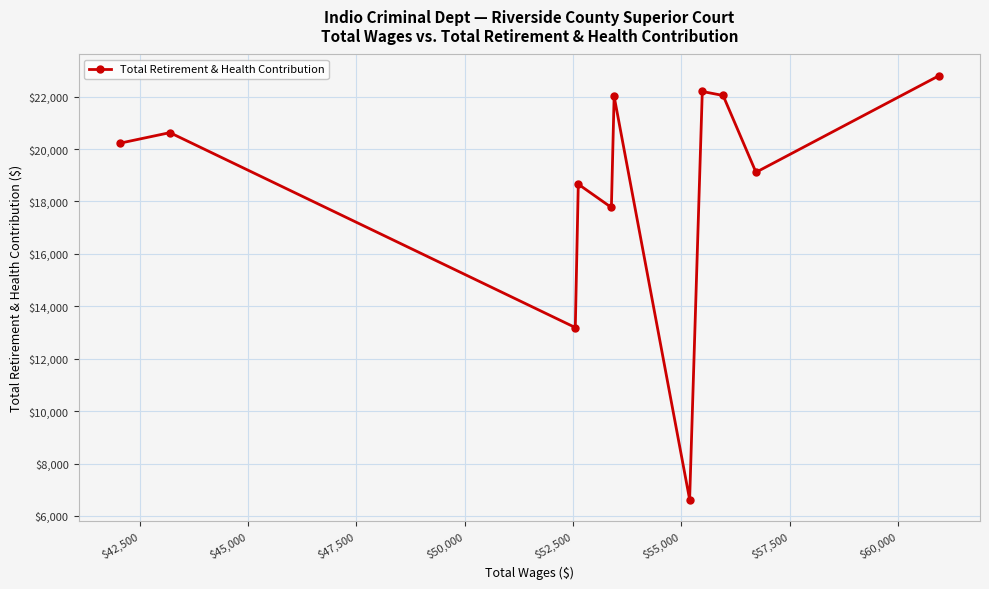

Does the chart have visible grid lines?

Yes